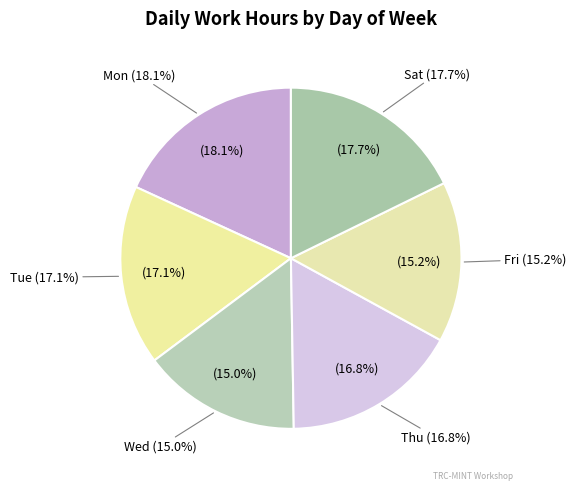

How many slices are in this pie chart?

6